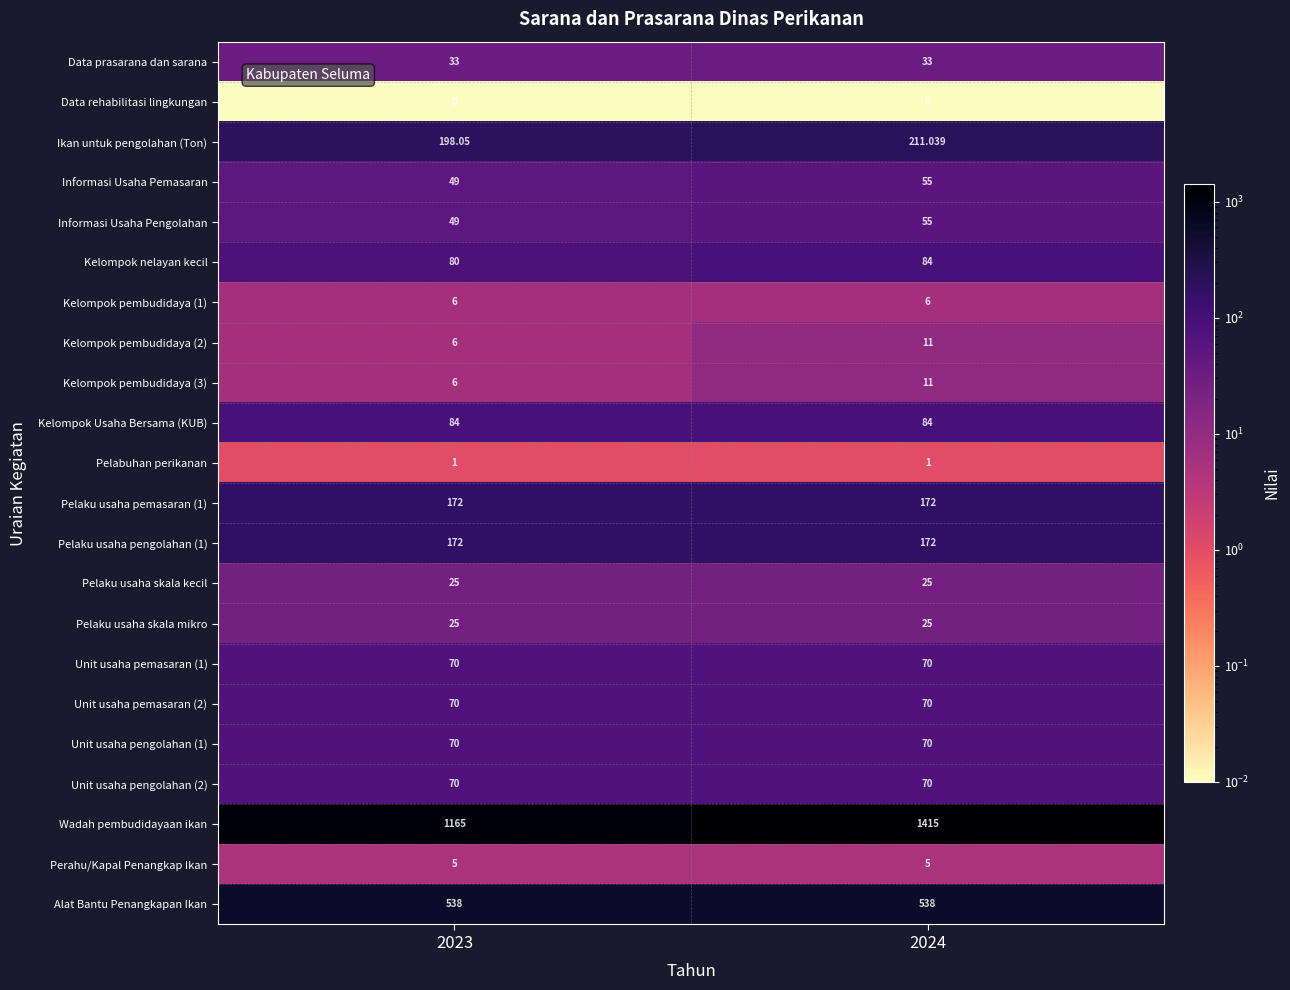

What is the spread (max minus min) of values at 2024?

1415.0